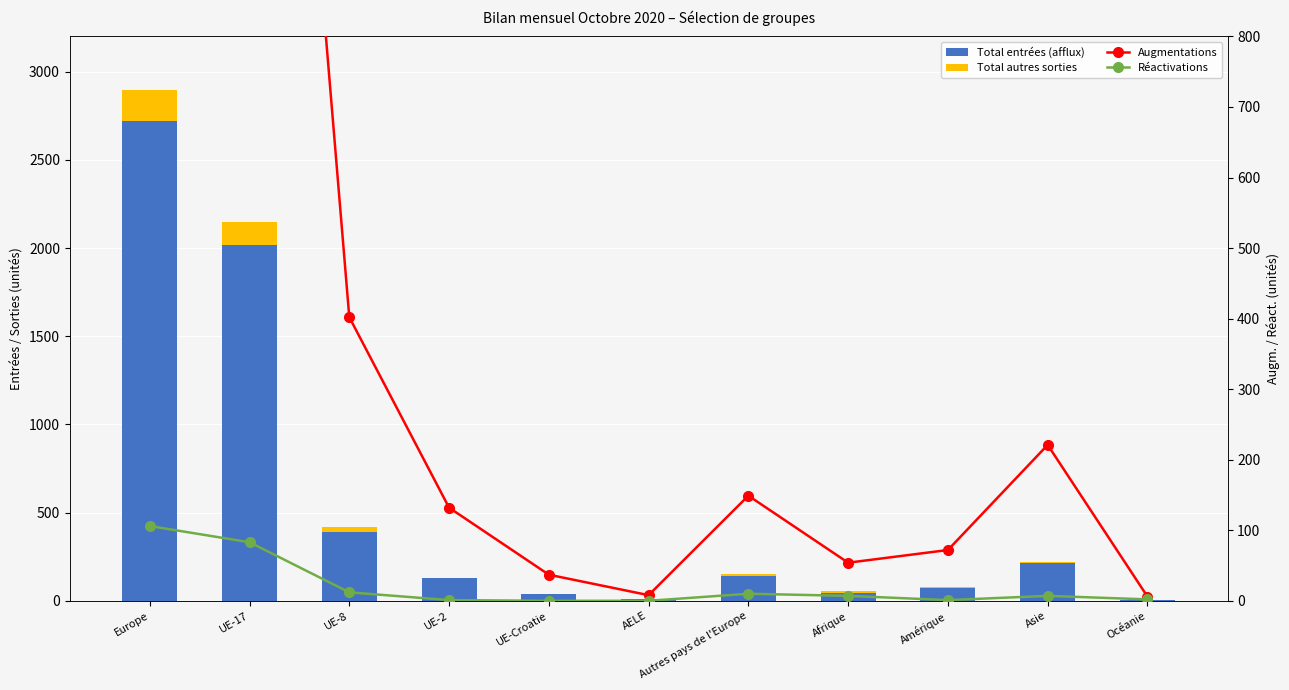

What is the label of the 2nd bar from the left?

UE-17